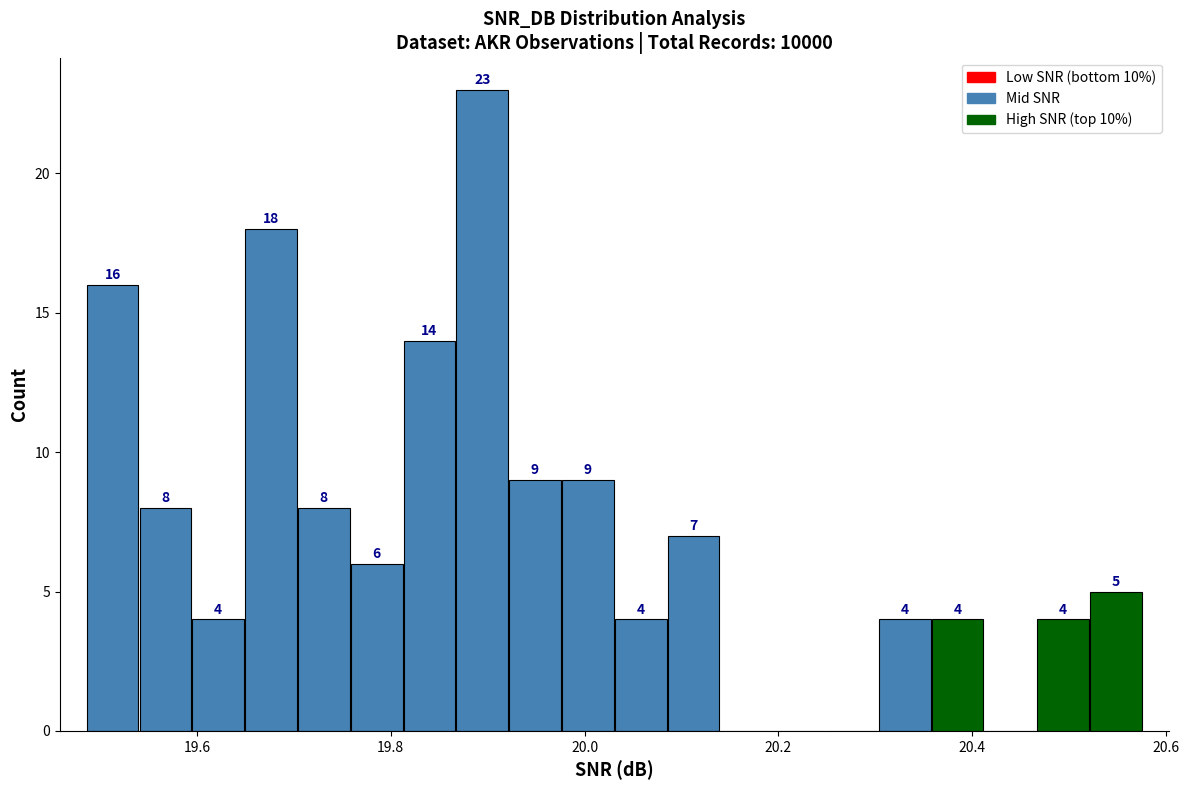

Read against the x-axis, roughly where is the centre of the tallest bar?

19.90